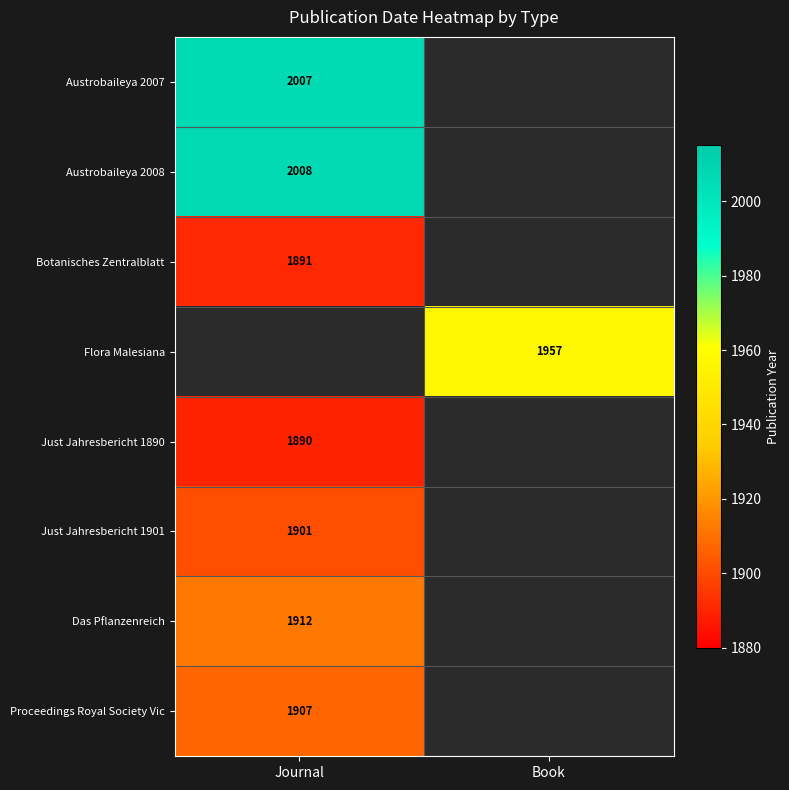

Is it true that Proceedings Royal Society Vic equals 1907 at Journal?

True